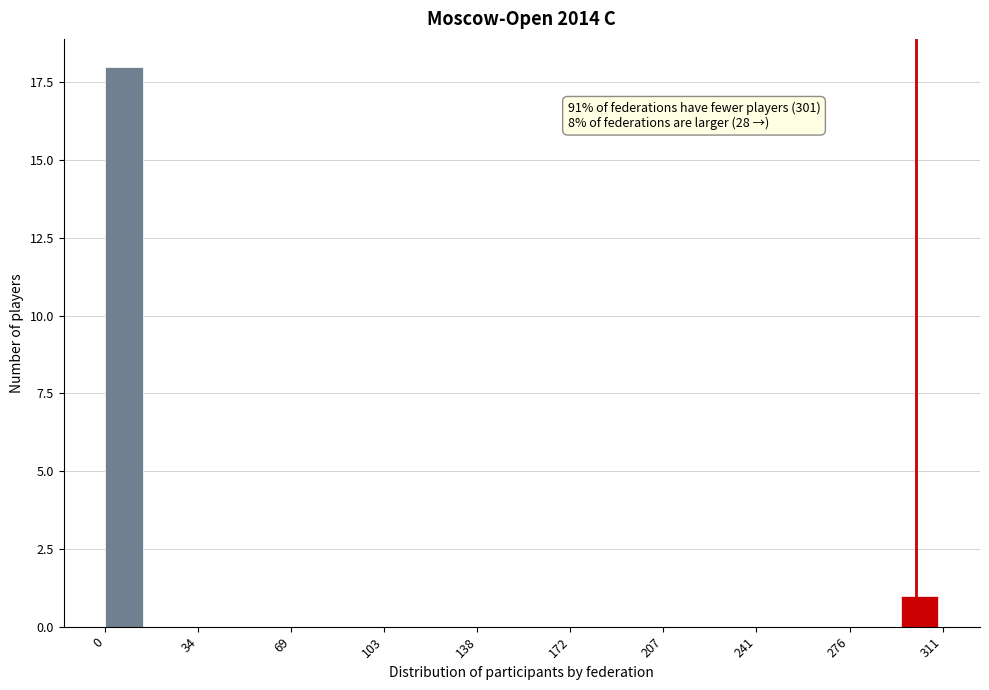

Around what value on the x-axis is the tallest bar? Give the approximate position of its centre, as read against the axis.

5